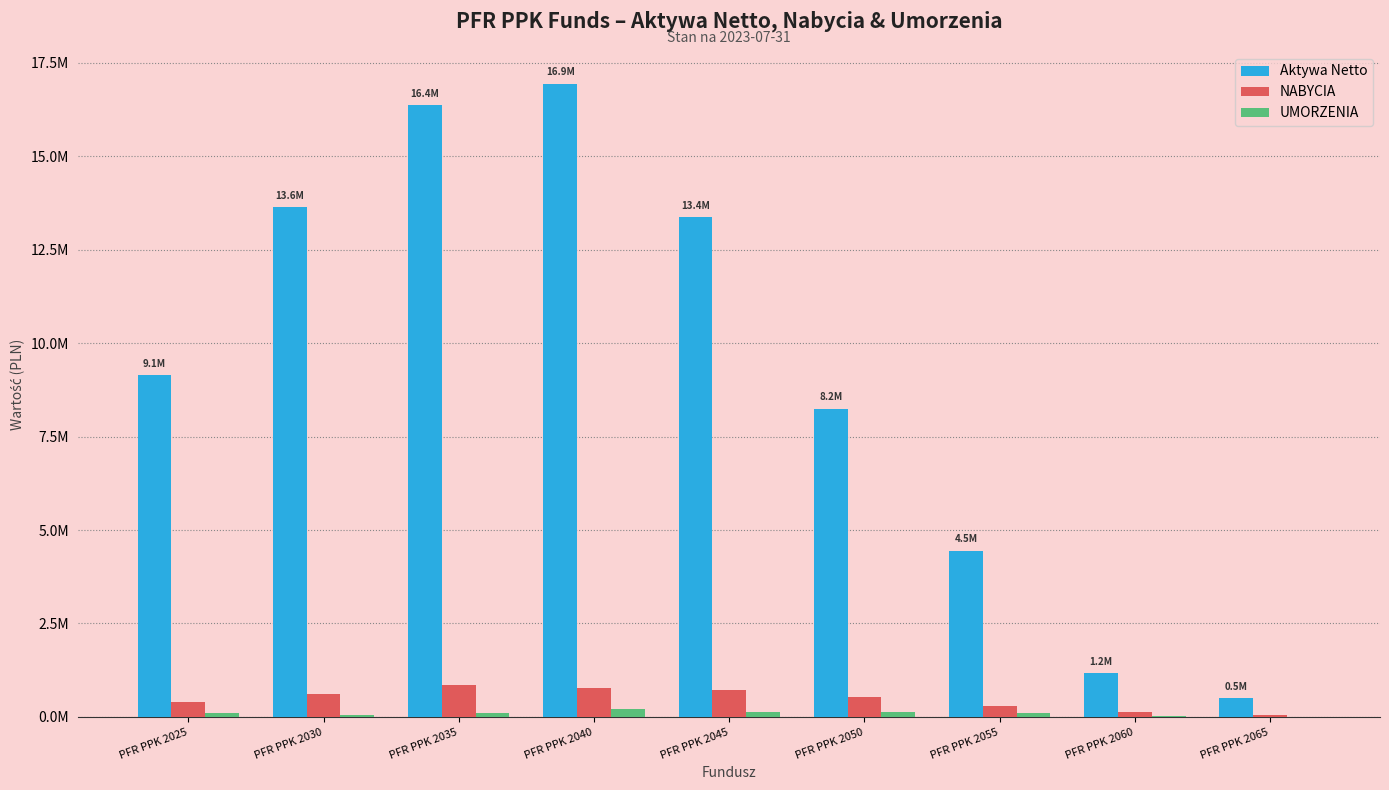

What is the lowest value of the Aktywa Netto series?

494127.0